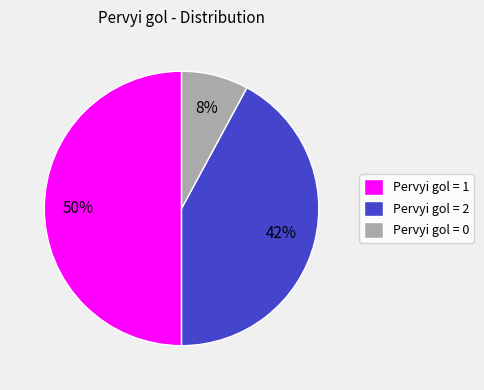

To the nearest percent, what is the average slice percentage?

33%